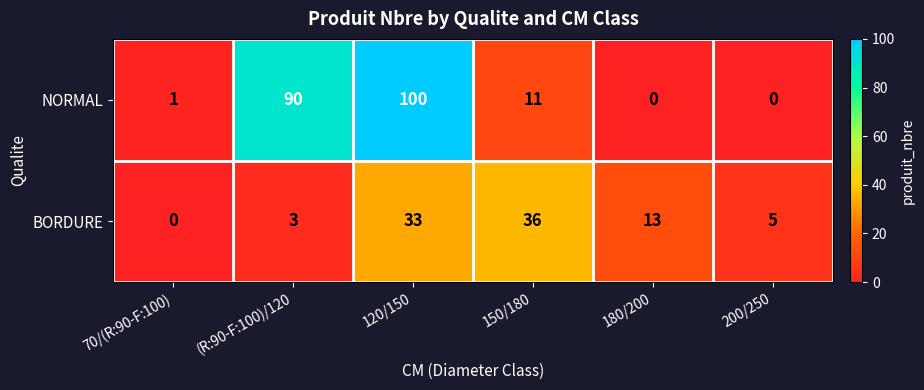

What is the difference between the maximum and second lowest values in the BORDURE series?

33